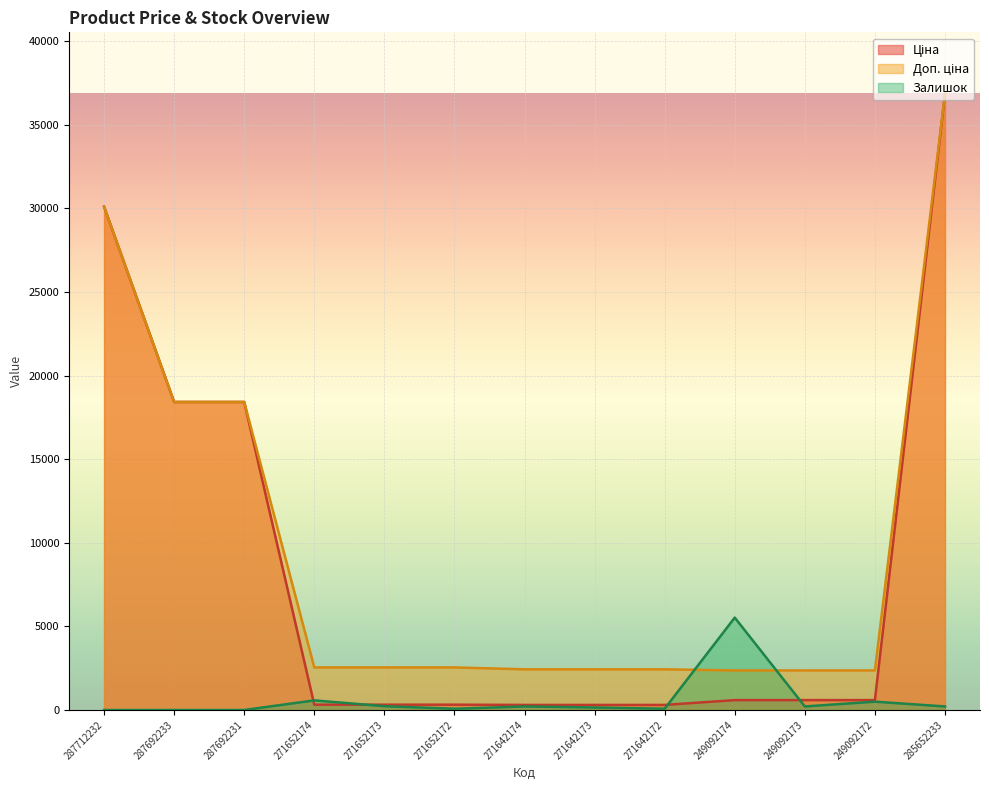

Reading right to left, transcribe all the data shown in this chart.

Ціна: 285652233=36841.8	249092172=591.6	249092173=591.6	249092174=591.6	271642172=304.1	271642173=304.1	271642174=304.1	271652172=318.3	271652173=318.3	271652174=318.3	287692231=18420.9	287692233=18420.9	287712232=30102.8
Доп. ціна: 285652233=36841.8	249092172=2366.5	249092173=2366.5	249092174=2366.5	271642172=2432.8	271642173=2432.8	271642174=2432.8	271652172=2546.4	271652173=2546.4	271652174=2546.4	287692231=18420.9	287692233=18420.9	287712232=30102.8
Залишок: 285652233=212.0	249092172=499.6	249092173=212.0	249092174=5526.3	271642172=75.7	271642173=151.4	271642174=212.0	271652172=75.7	271652173=227.1	271652174=575.3	287692231=0.0	287692233=0.0	287712232=0.0